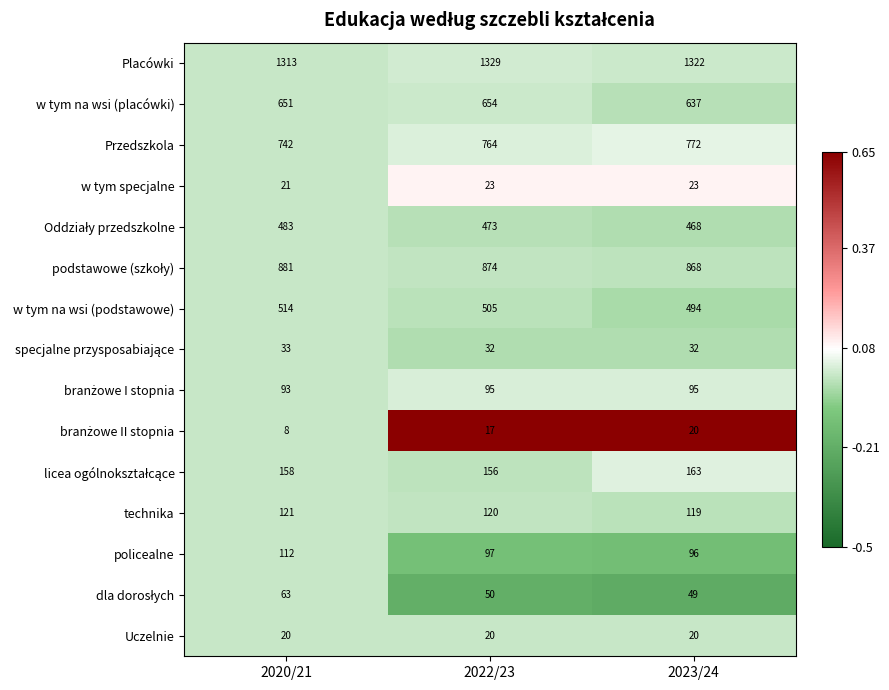

How many values in the w tym na wsi (placówki) series are below 651?

1